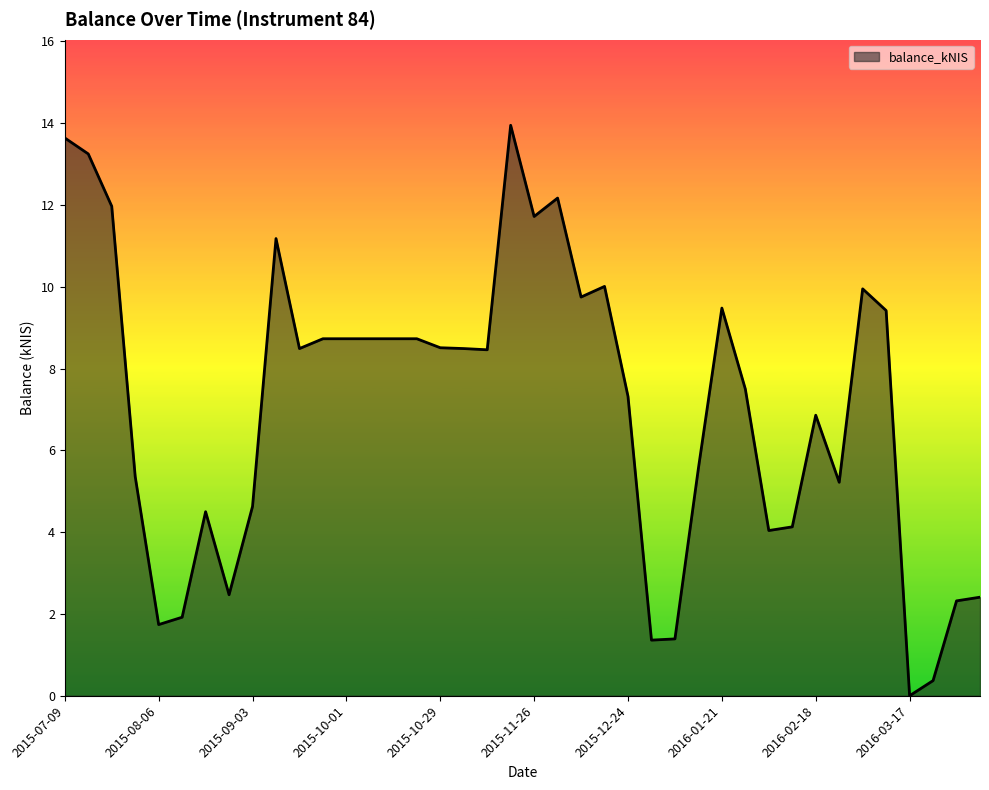

Reading left to right, extract all data points from this chart.

2015-07-09=13.6	2015-07-16=13.2	2015-07-23=12.0	2015-07-30=5.4	2015-08-06=1.7	2015-08-13=1.9	2015-08-20=4.5	2015-08-27=2.5	2015-09-03=4.6	2015-09-10=11.2	2015-09-17=8.5	2015-09-24=8.7	2015-10-01=8.7	2015-10-08=8.7	2015-10-15=8.7	2015-10-22=8.7	2015-10-29=8.5	2015-11-05=8.5	2015-11-12=8.5	2015-11-19=13.9	2015-11-26=11.7	2015-12-03=12.2	2015-12-10=9.8	2015-12-17=10.0	2015-12-24=7.3	2015-12-31=1.4	2016-01-07=1.4	2016-01-14=5.6	2016-01-21=9.5	2016-01-28=7.5	2016-02-04=4.0	2016-02-11=4.1	2016-02-18=6.9	2016-02-25=5.2	2016-03-03=9.9	2016-03-10=9.4	2016-03-17=0.0	2016-03-31=0.4	2016-04-07=2.3	2016-04-14=2.4